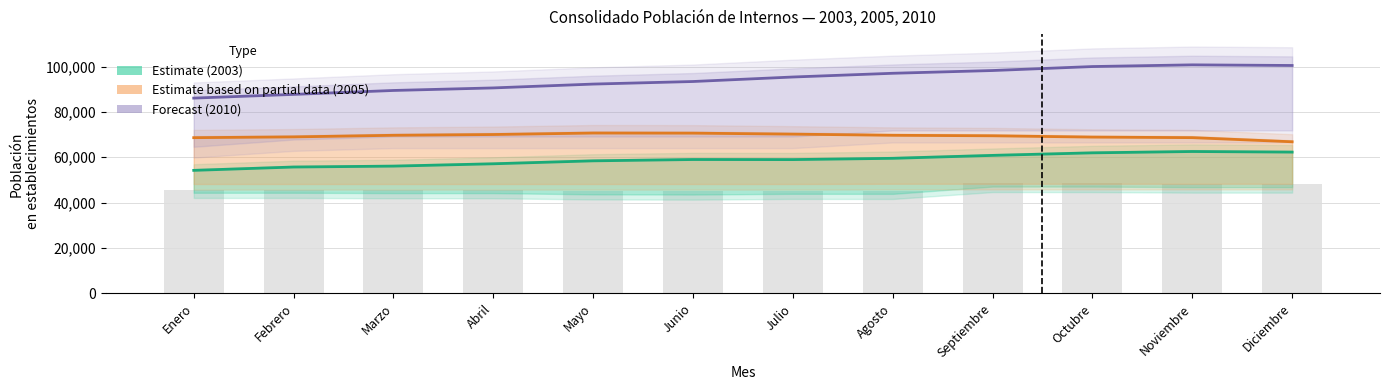

What is the sum of all Forecast values?

1131199